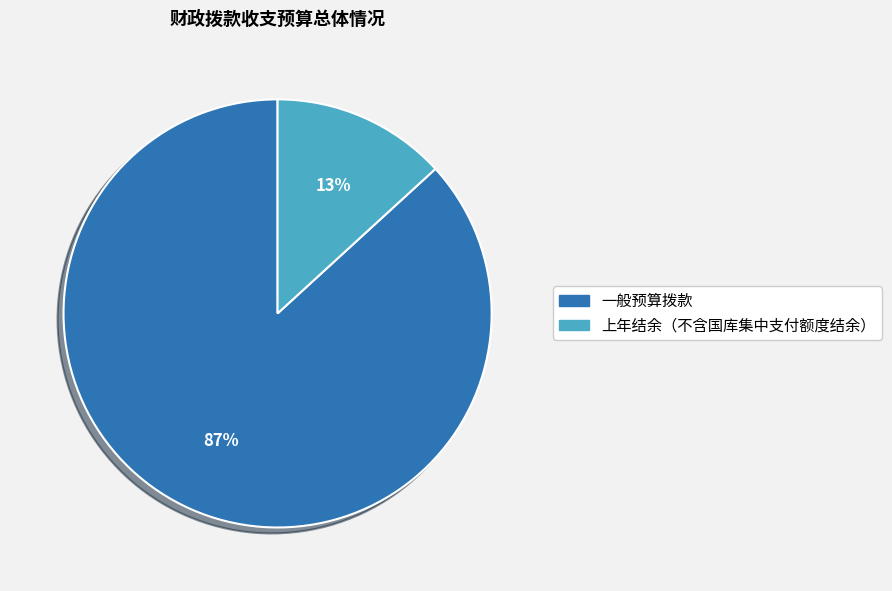

How many segments does this pie chart have?

2